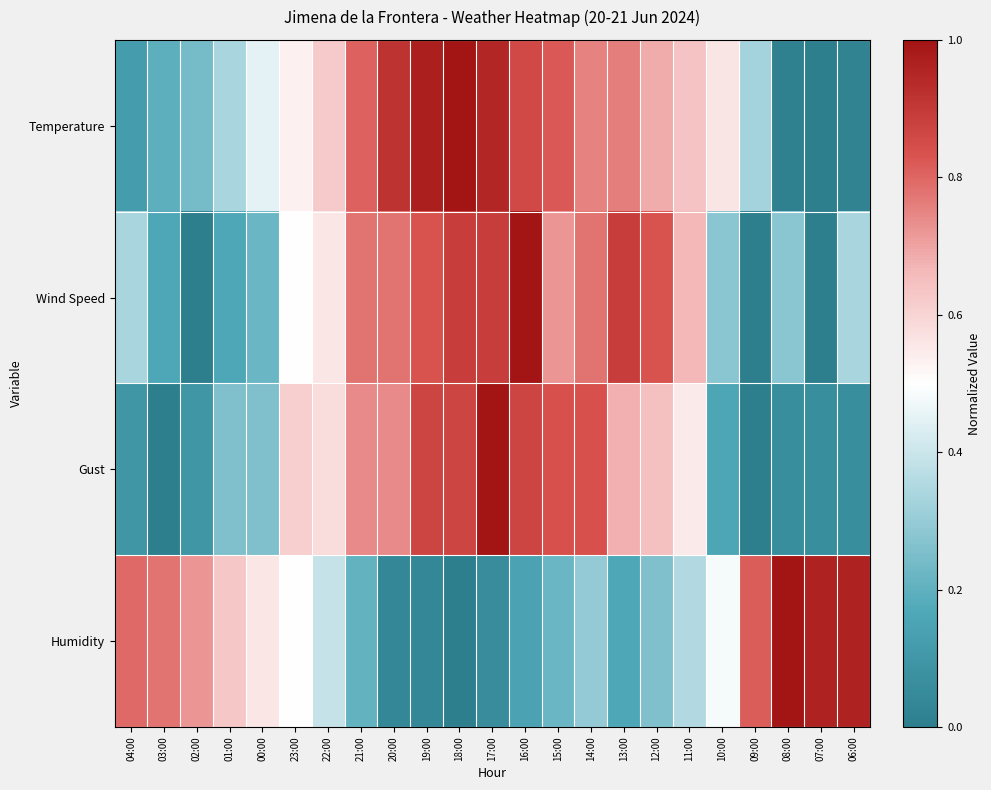

Reading left to right, extract all data points from this chart.

Temperature: 04:00=0.1	03:00=0.2	02:00=0.2	01:00=0.3	00:00=0.5	23:00=0.5	22:00=0.6	21:00=0.8	20:00=0.9	19:00=1.0	18:00=1.0	17:00=1.0	16:00=0.9	15:00=0.8	14:00=0.8	13:00=0.8	12:00=0.7	11:00=0.6	10:00=0.6	09:00=0.3	08:00=0.0	07:00=0.0	06:00=0.0
Wind Speed: 04:00=0.3	03:00=0.2	02:00=0.0	01:00=0.2	00:00=0.2	23:00=0.5	22:00=0.6	21:00=0.8	20:00=0.8	19:00=0.8	18:00=0.9	17:00=0.9	16:00=1.0	15:00=0.7	14:00=0.8	13:00=0.9	12:00=0.8	11:00=0.7	10:00=0.3	09:00=0.0	08:00=0.3	07:00=0.0	06:00=0.3
Gust: 04:00=0.1	03:00=0.0	02:00=0.1	01:00=0.3	00:00=0.3	23:00=0.6	22:00=0.6	21:00=0.7	20:00=0.7	19:00=0.9	18:00=0.9	17:00=1.0	16:00=0.9	15:00=0.8	14:00=0.8	13:00=0.7	12:00=0.6	11:00=0.5	10:00=0.2	09:00=0.0	08:00=0.1	07:00=0.1	06:00=0.1
Humidity: 04:00=0.8	03:00=0.8	02:00=0.7	01:00=0.6	00:00=0.6	23:00=0.5	22:00=0.4	21:00=0.2	20:00=0.0	19:00=0.0	18:00=0.0	17:00=0.1	16:00=0.1	15:00=0.2	14:00=0.3	13:00=0.2	12:00=0.3	11:00=0.4	10:00=0.5	09:00=0.8	08:00=1.0	07:00=1.0	06:00=1.0